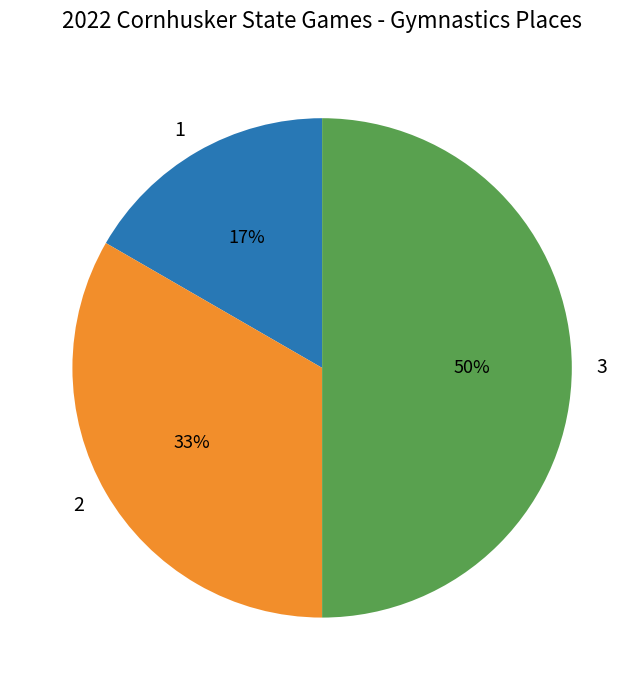

To the nearest percent, what is the difference between the largest and smallest slice percentages?

33%